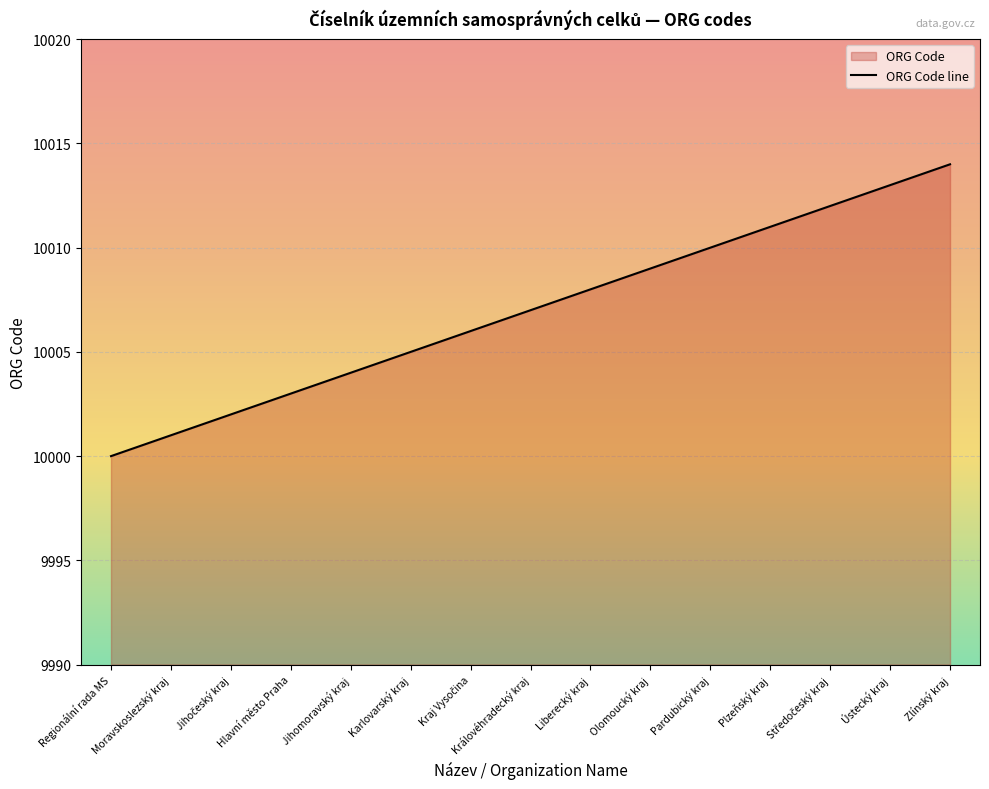

Which label corresponds to the largest value in the chart?

Zlínský kraj